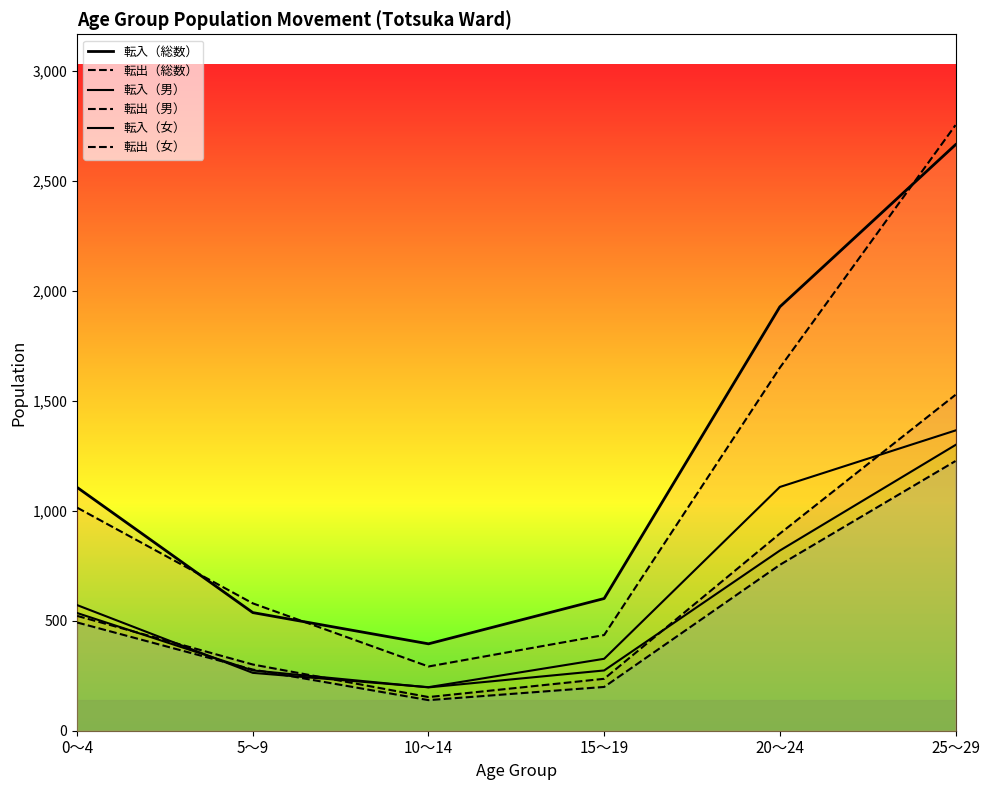

What is the highest value of the 転出（総数） series?

2753